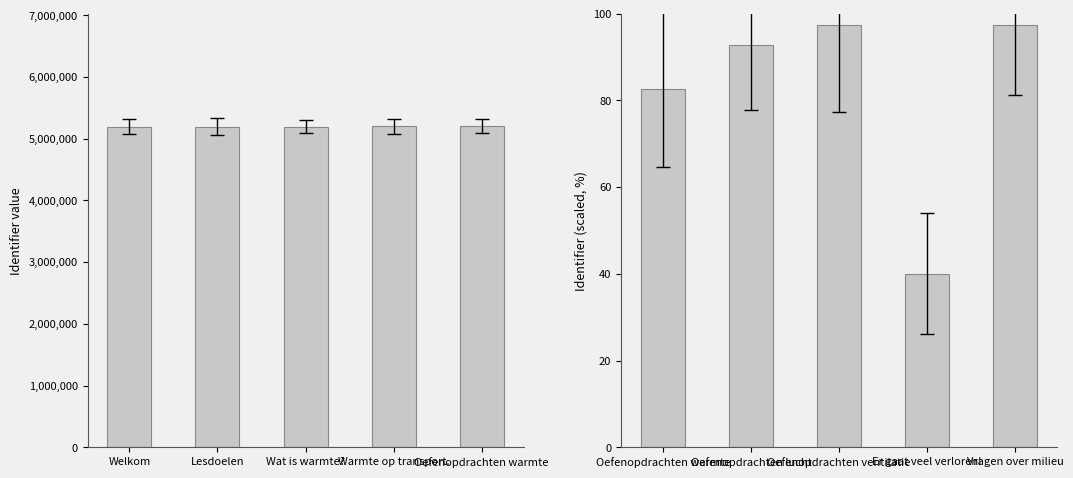

What position from the right is Welkom?

5